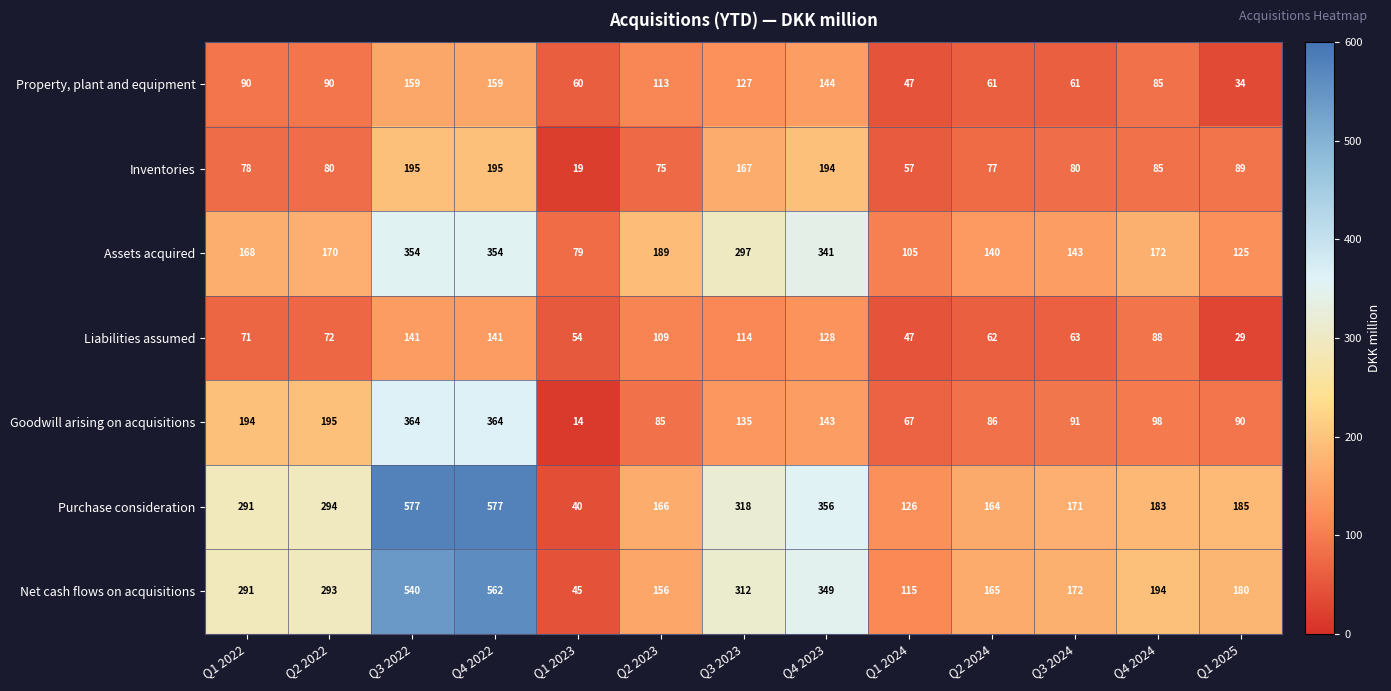

What is the difference between the second highest and second lowest values in the Net cash flows on acquisitions series?

425